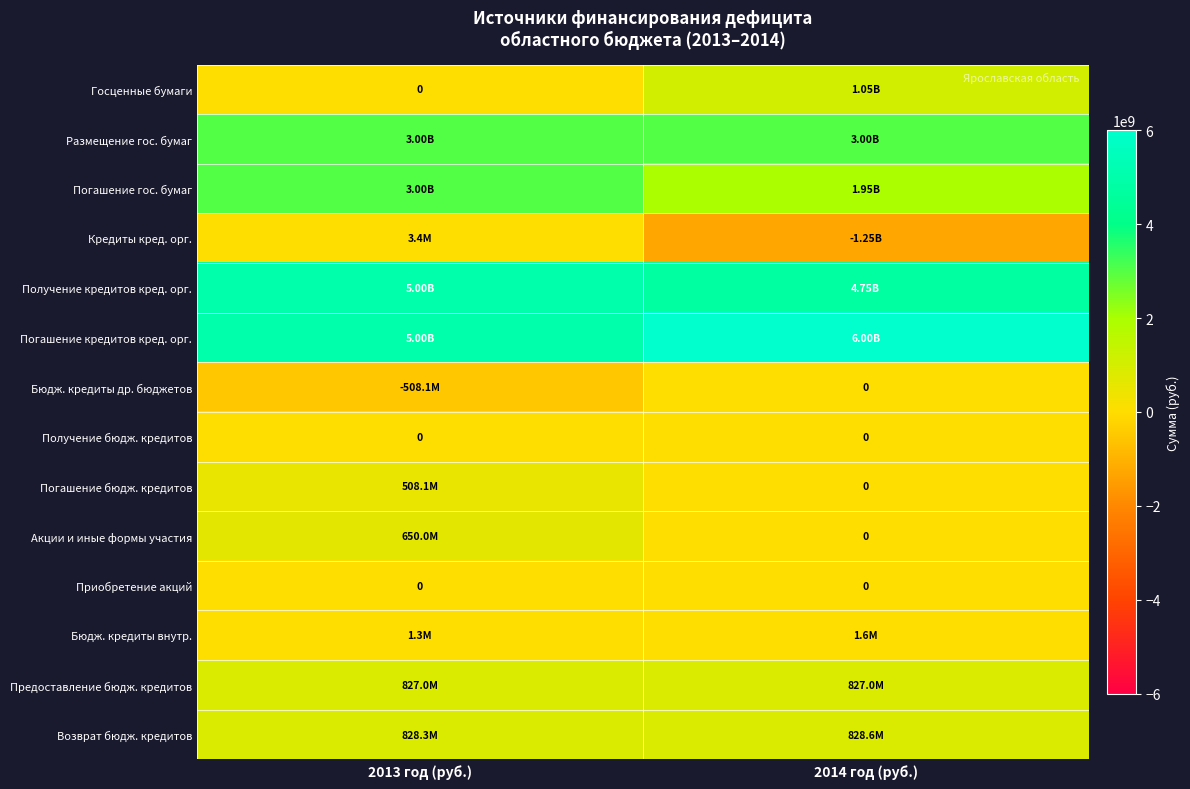

Rank the series by their maximum value, from highest to lowest.

Погашение кредитов кред. орг., Получение кредитов кред. орг., Размещение гос. бумаг, Погашение гос. бумаг, Госценные бумаги, Возврат бюдж. кредитов, Предоставление бюдж. кредитов, Акции и иные формы участия, Погашение бюдж. кредитов, Кредиты кред. орг., Бюдж. кредиты внутр., Бюдж. кредиты др. бюджетов, Получение бюдж. кредитов, Приобретение акций